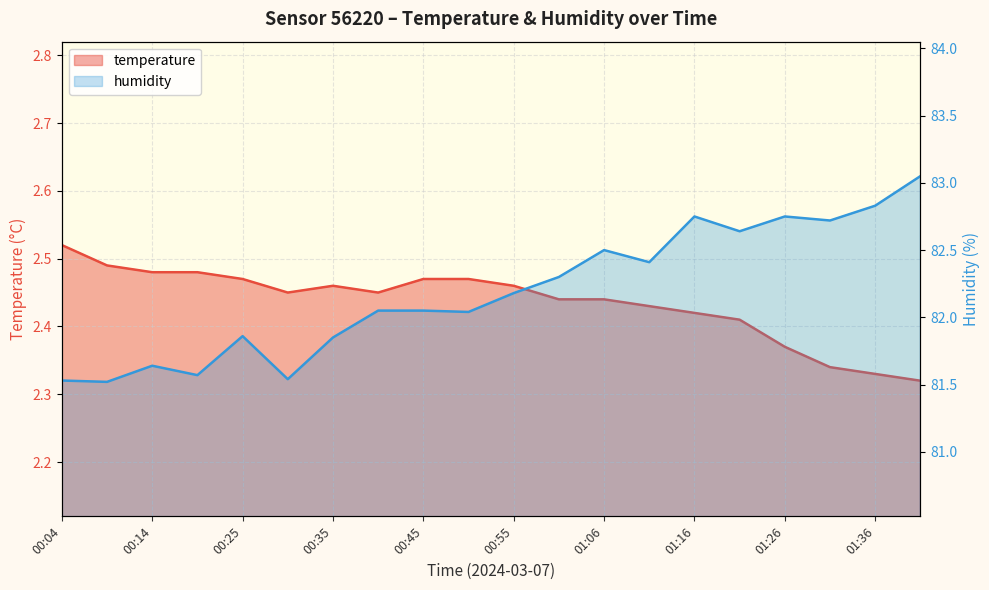

What is the total value across all series at 00:45?

84.5